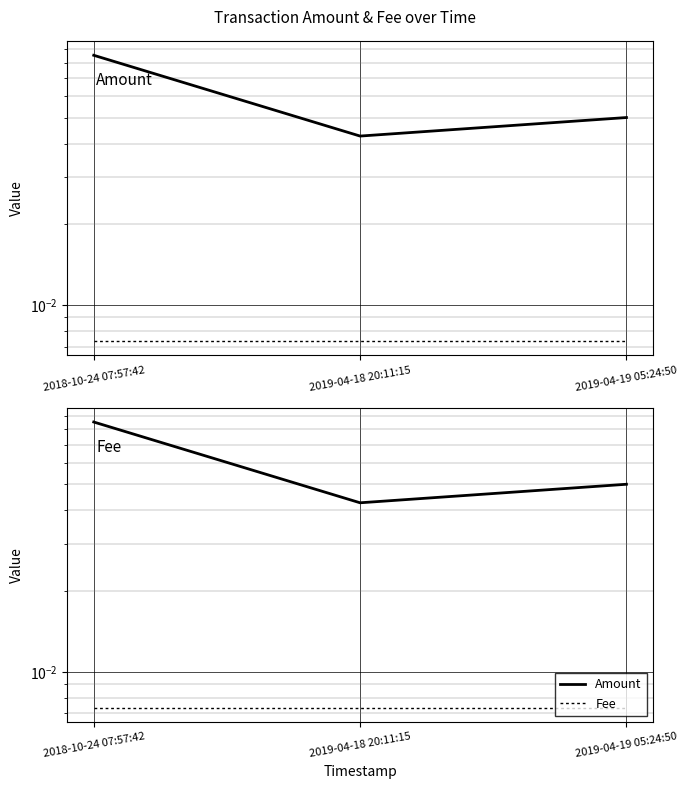

What are all the series names shown in the legend?

Amount, Fee